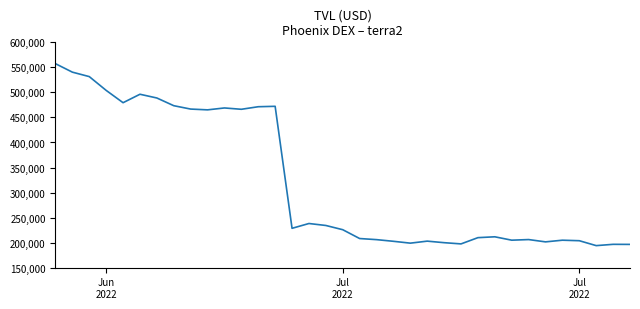

What is the difference between the maximum and minimum values?

363317.4